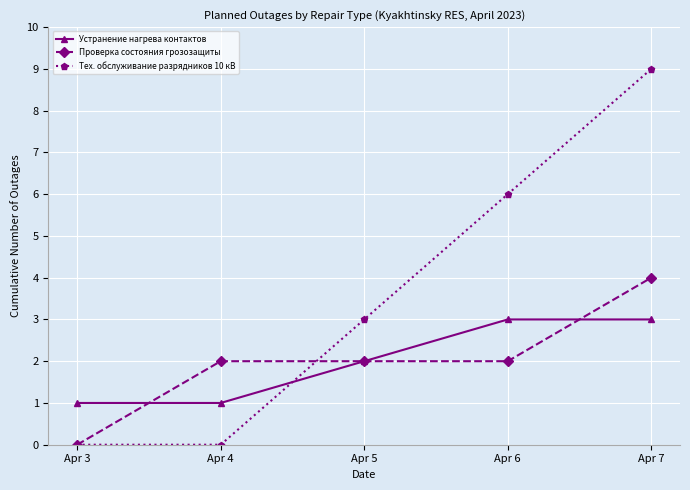

Is it true that Тех. обслуживание разрядников 10 кВ equals 3 at Apr 5?

True